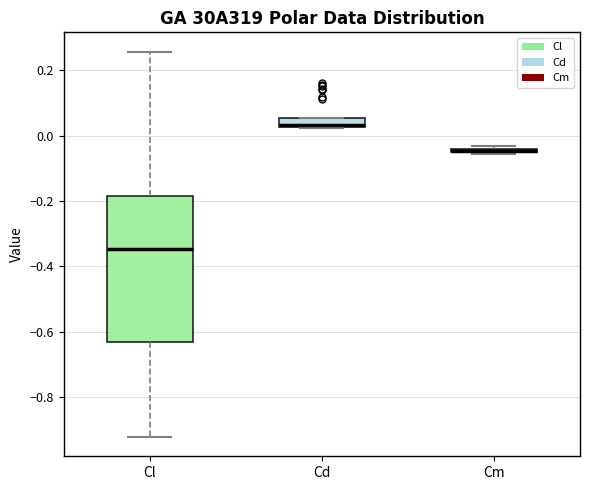

Comparing the boxes themselves (not the whiskers), which one is the tallest?

Cl